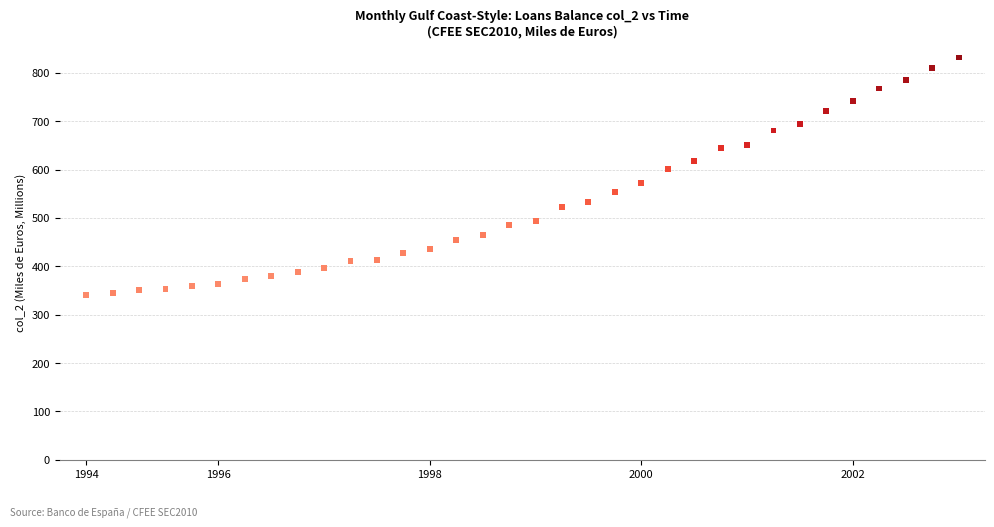

What is the range of Y values (max minus min)?

490.4